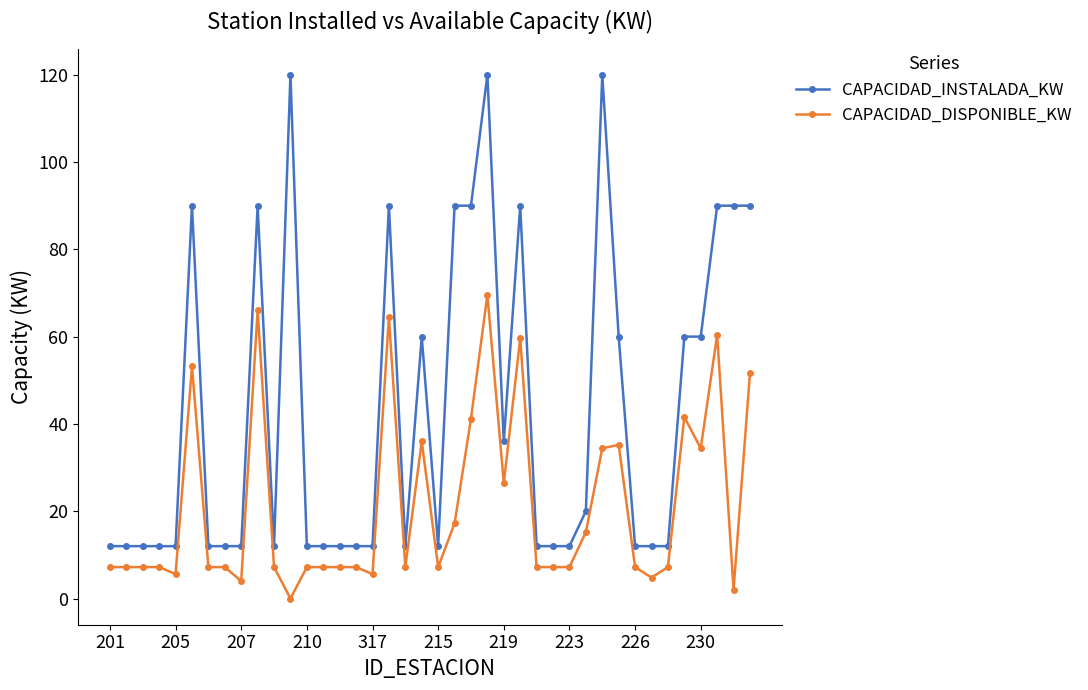

True or false: CAPACIDAD_INSTALADA_KW has more than 1 interior local peaks.

True